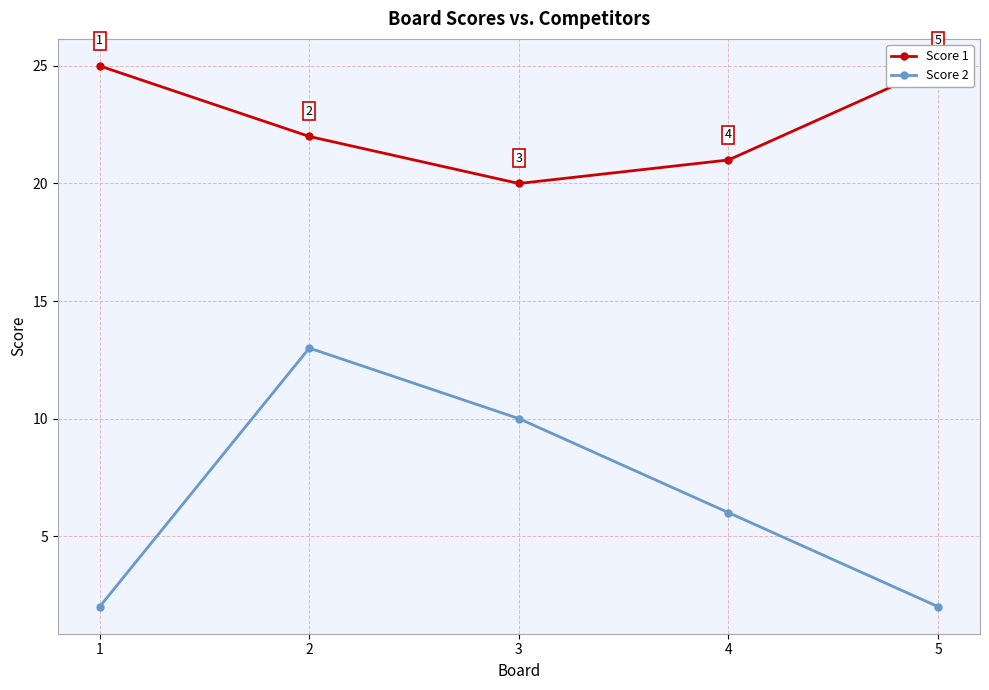

Rank the series by their average value, from lowest to highest.

Score 2, Score 1